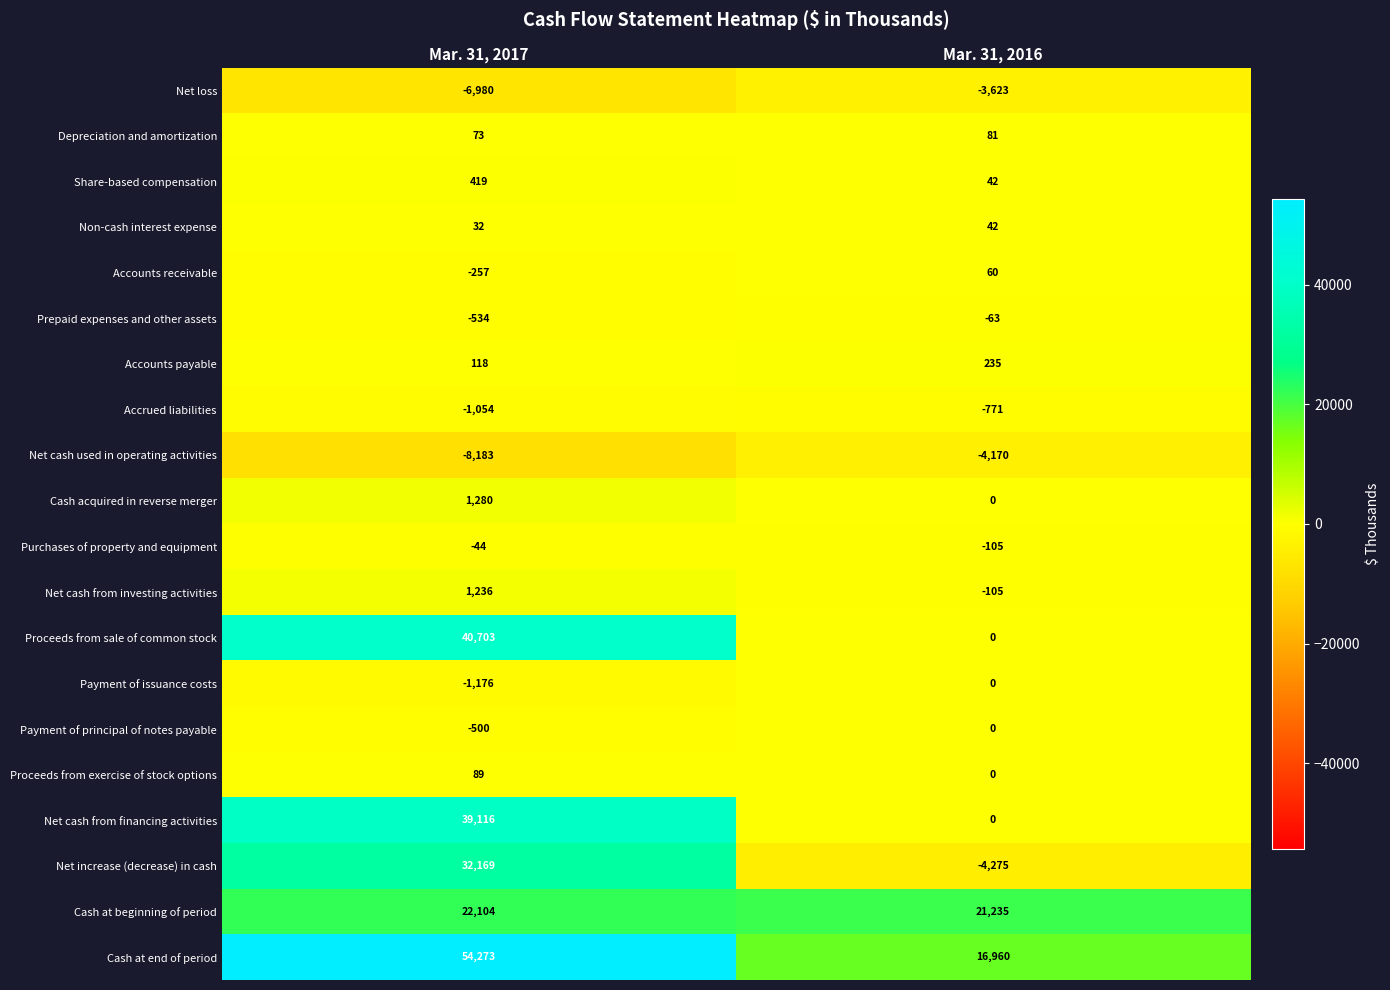

Between Mar. 31, 2017 and Mar. 31, 2016, which series saw the biggest shift?

Proceeds from sale of common stock